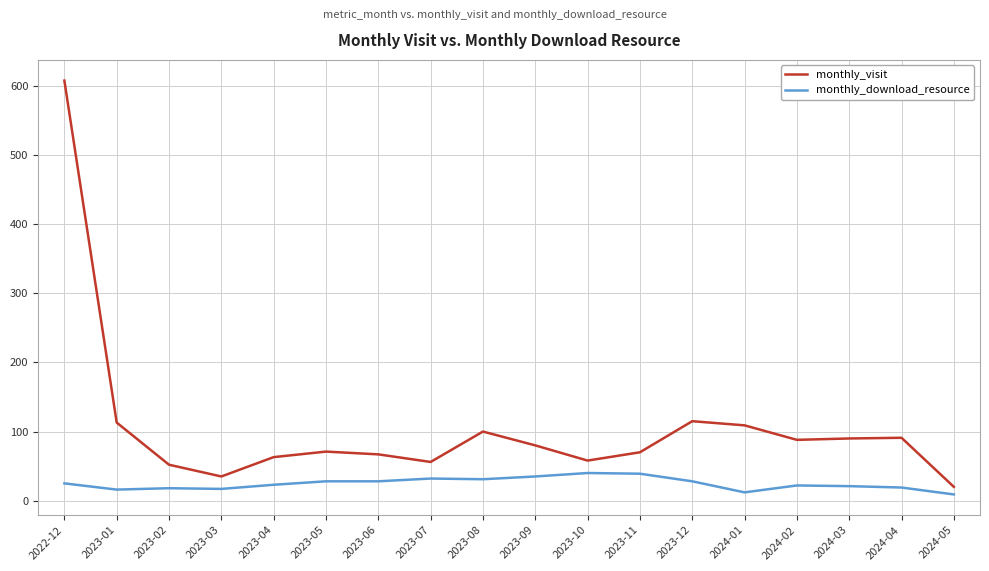

Which label corresponds to the largest value in the chart?

2022-12